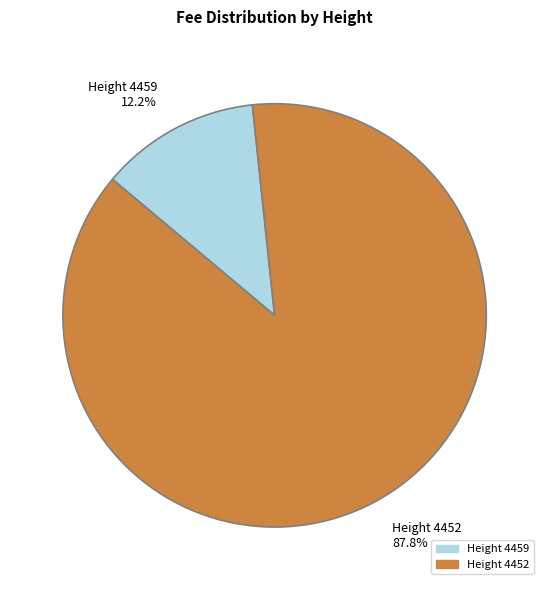

What is the majority slice?

Height 4452